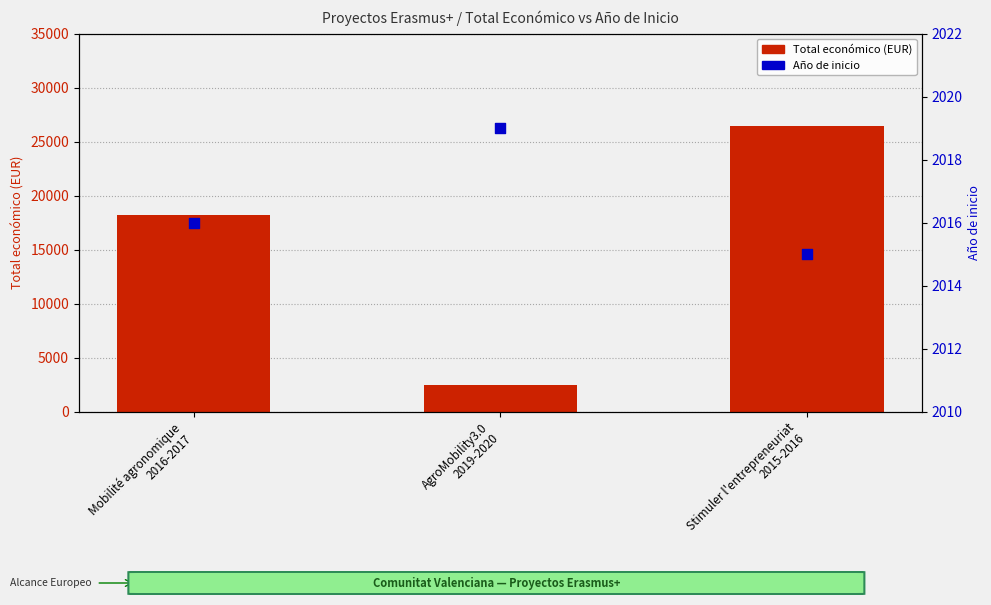

Which series reaches the maximum Y coordinate?

Total económico (EUR)